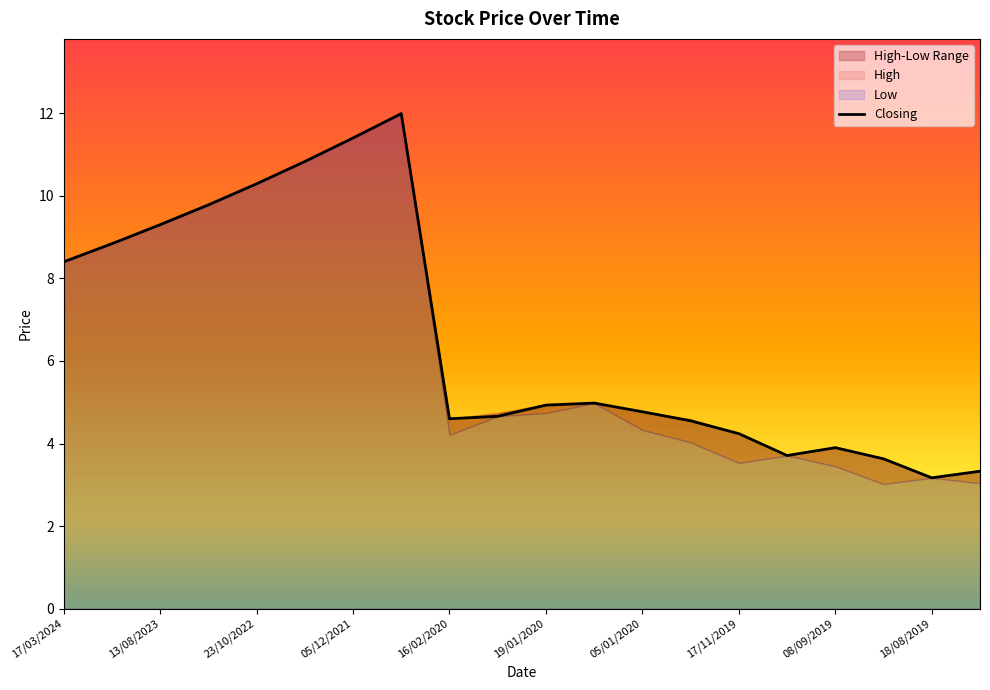

The value of Closing at 18/08/2019 is 3.2. True or false?

True